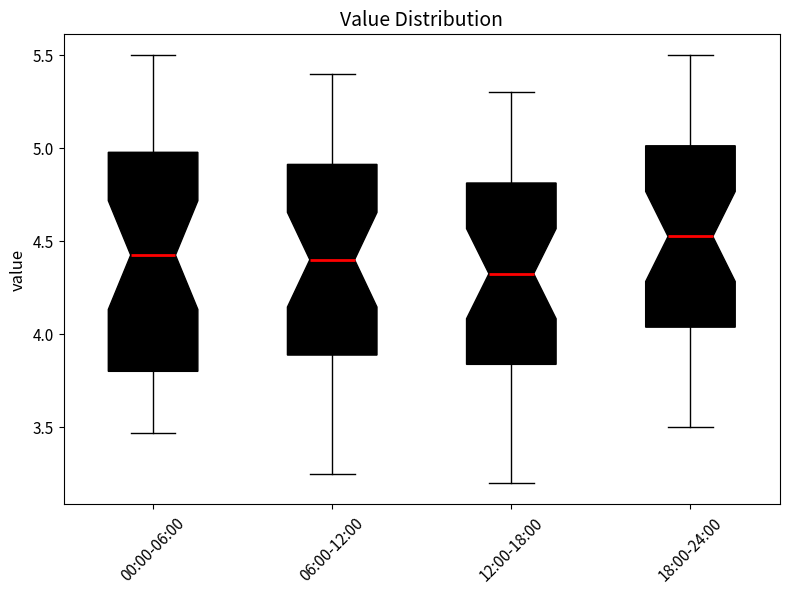

Comparing the boxes themselves (not the whiskers), which one is the tallest?

00:00-06:00